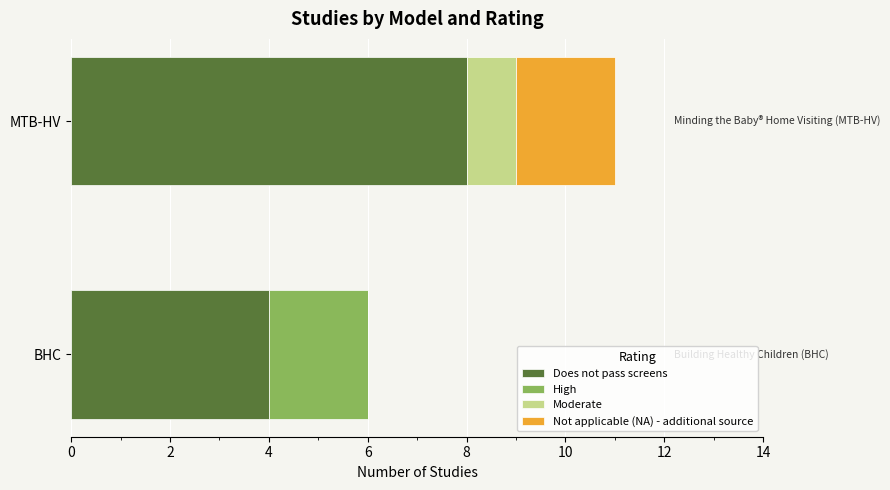

True or false: Does not pass screens has a value of 2 at BHC.

False